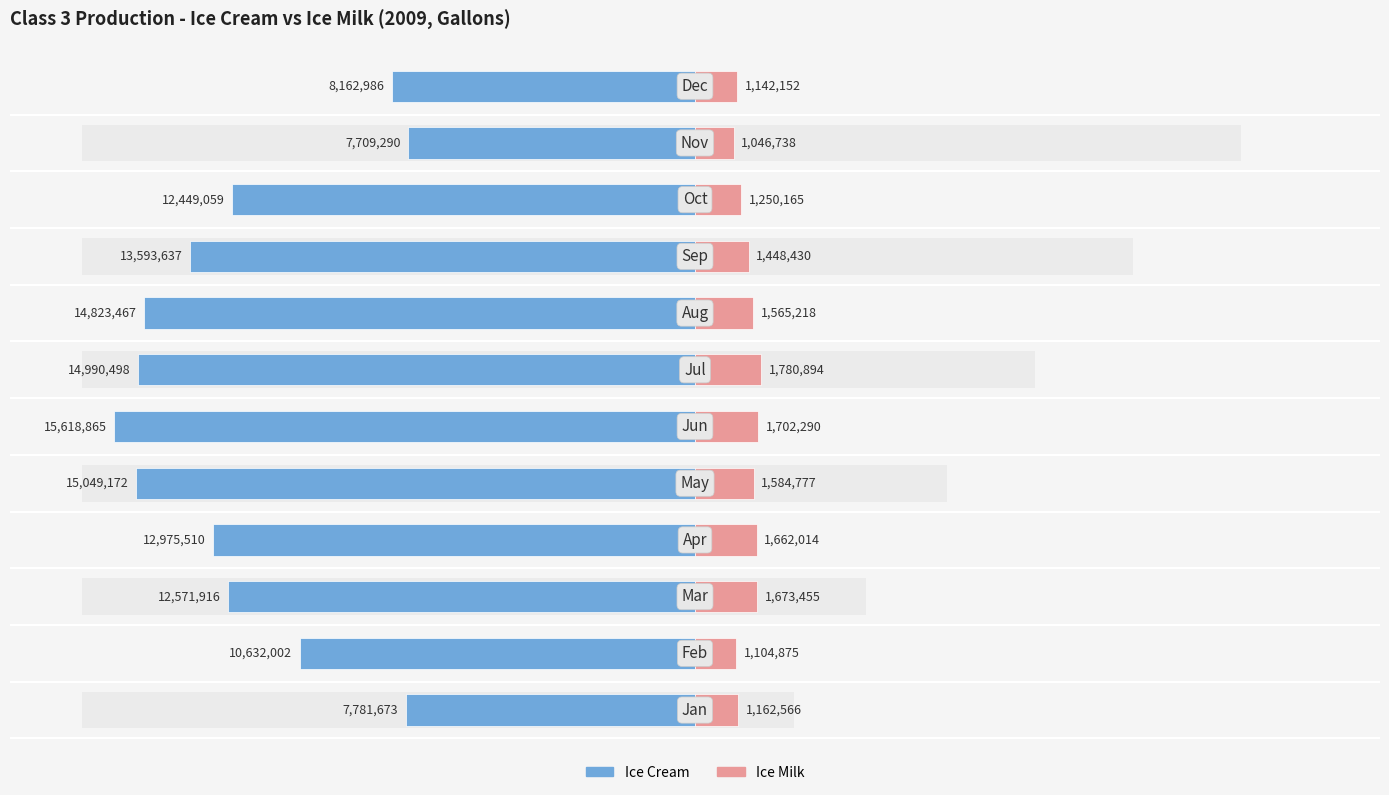

What is the difference between the Ice Milk values at 10 and 8?

401692